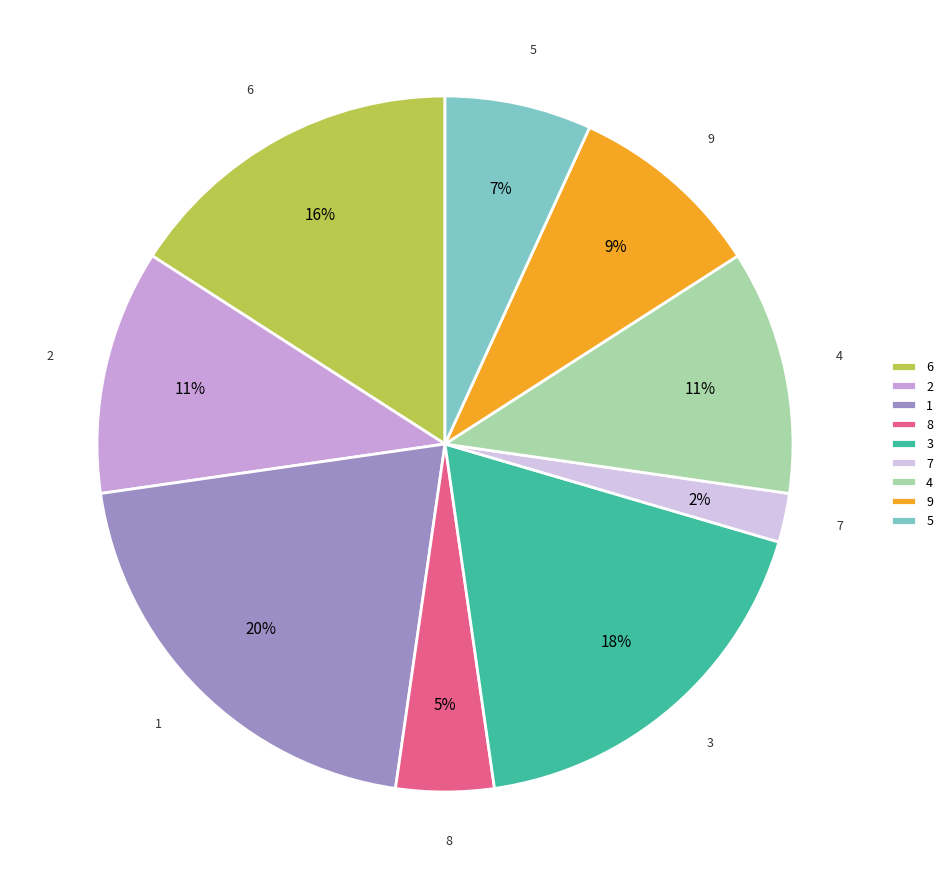

True or false: 2 accounts for 1% of the total.

False